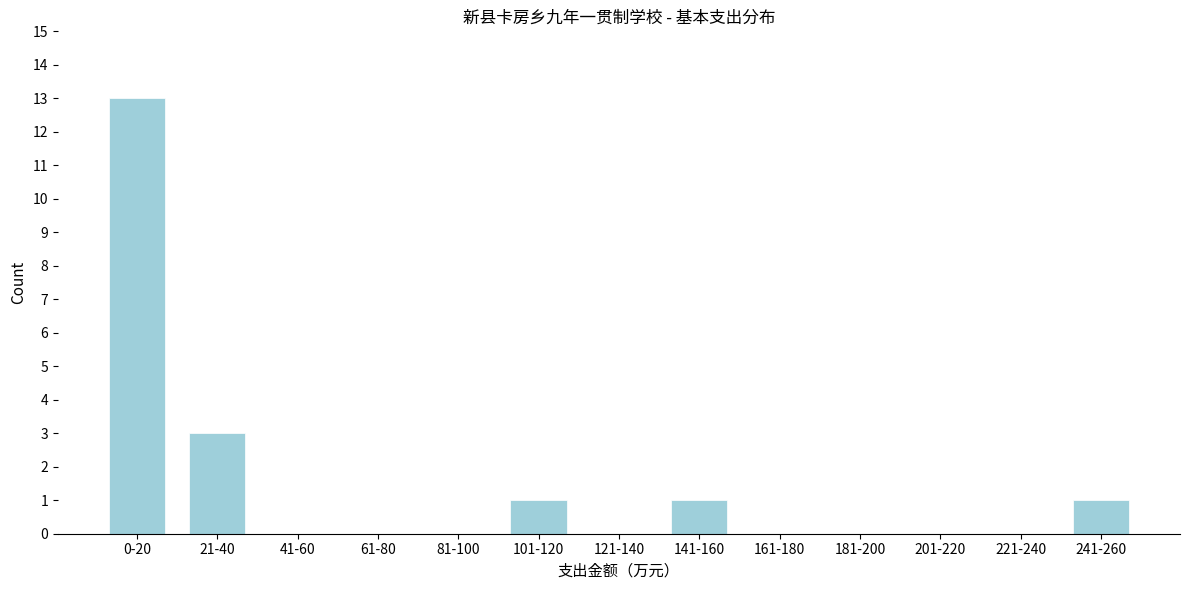

Reading left to right, list all the values displayed in this chart.

0-20=13	21-40=3	41-60=0	61-80=0	81-100=0	101-120=1	121-140=0	141-160=1	161-180=0	181-200=0	201-220=0	221-240=0	241-260=1